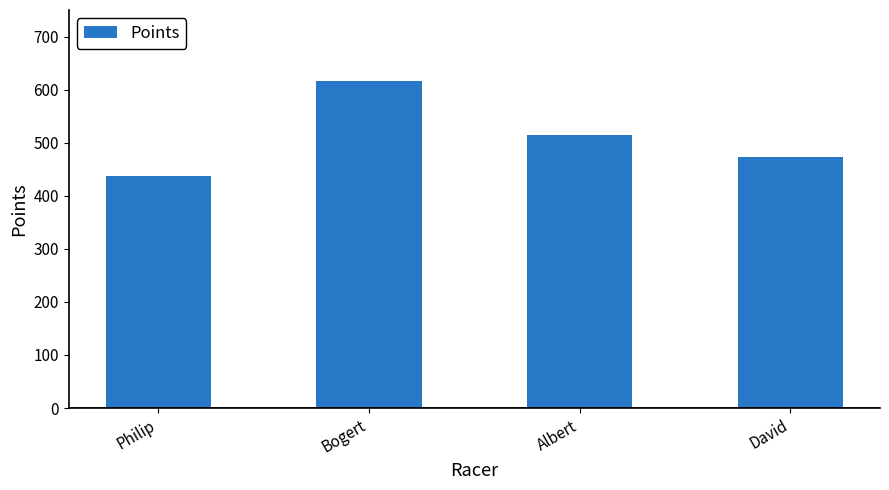

True or false: the data shows 514.0 at Albert.

True